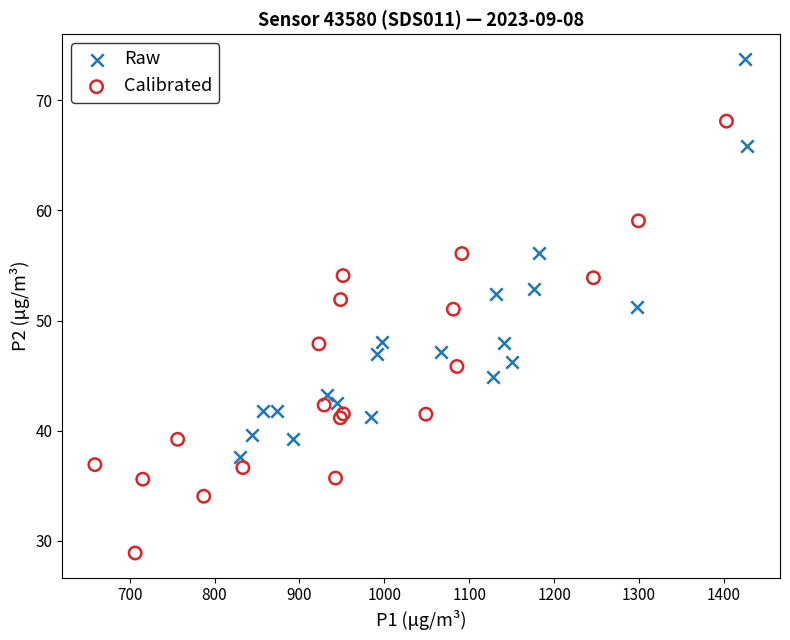

Which series contains the highest Y value?

Raw